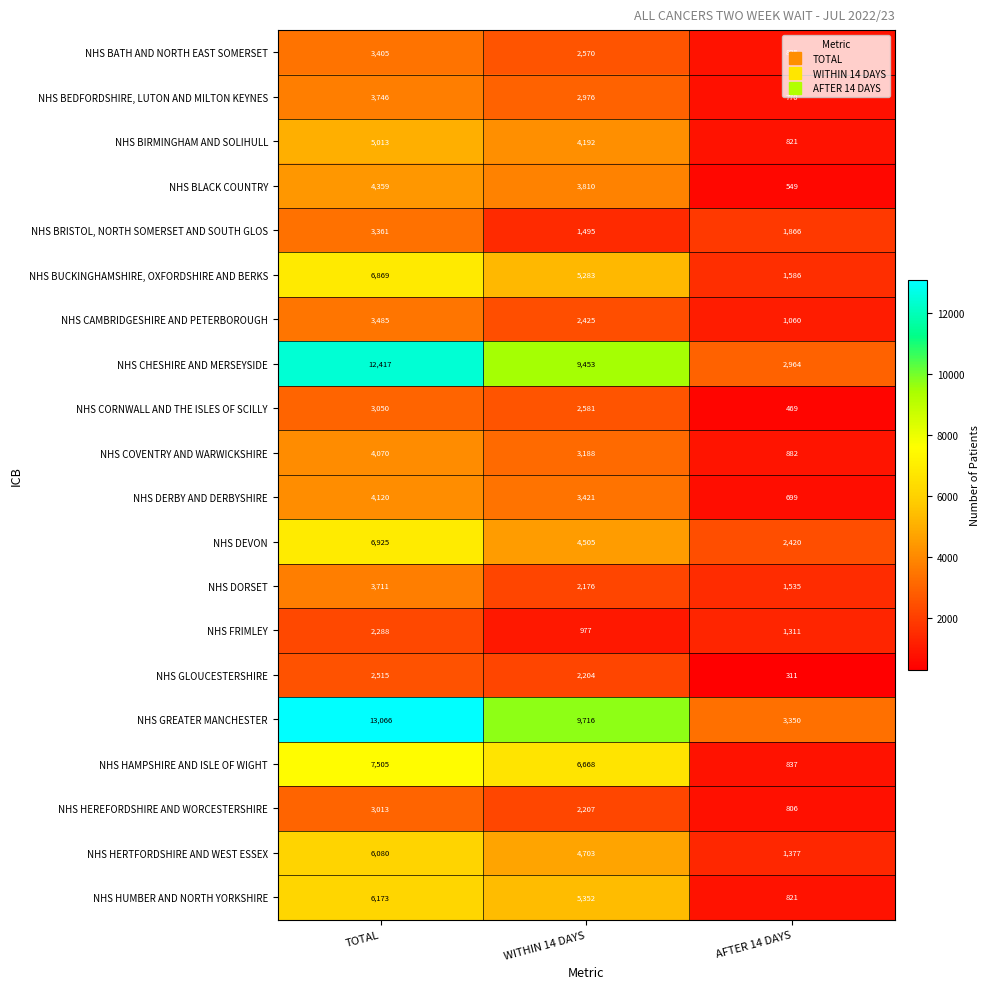

True or false: NHS BIRMINGHAM AND SOLIHULL has a value of 6883 at TOTAL.

False